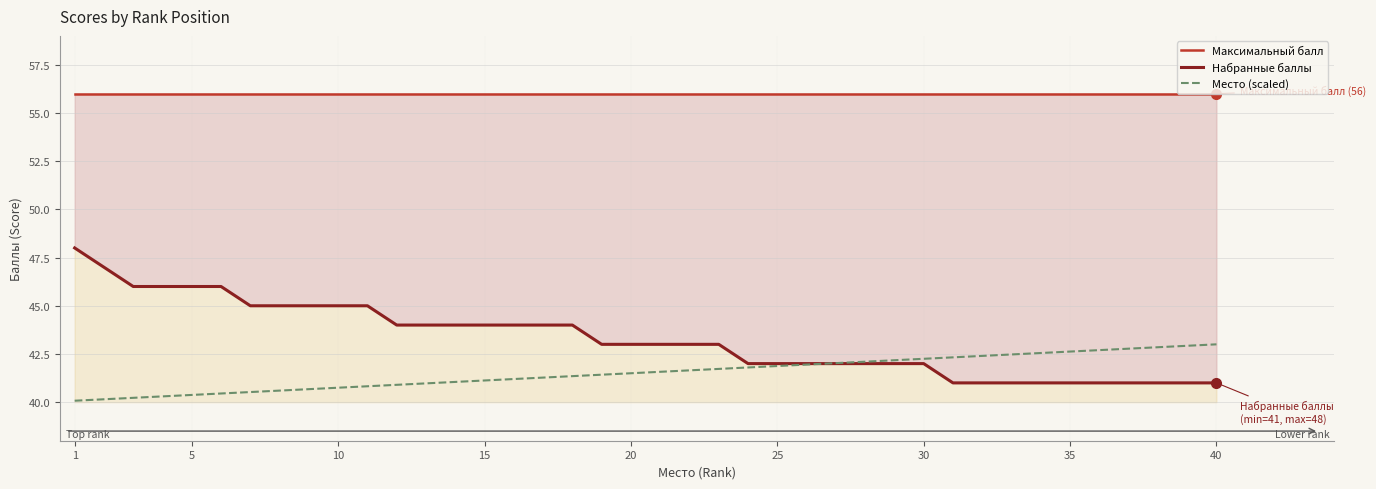

Which category has the lowest value in the Место (scaled) series?

1